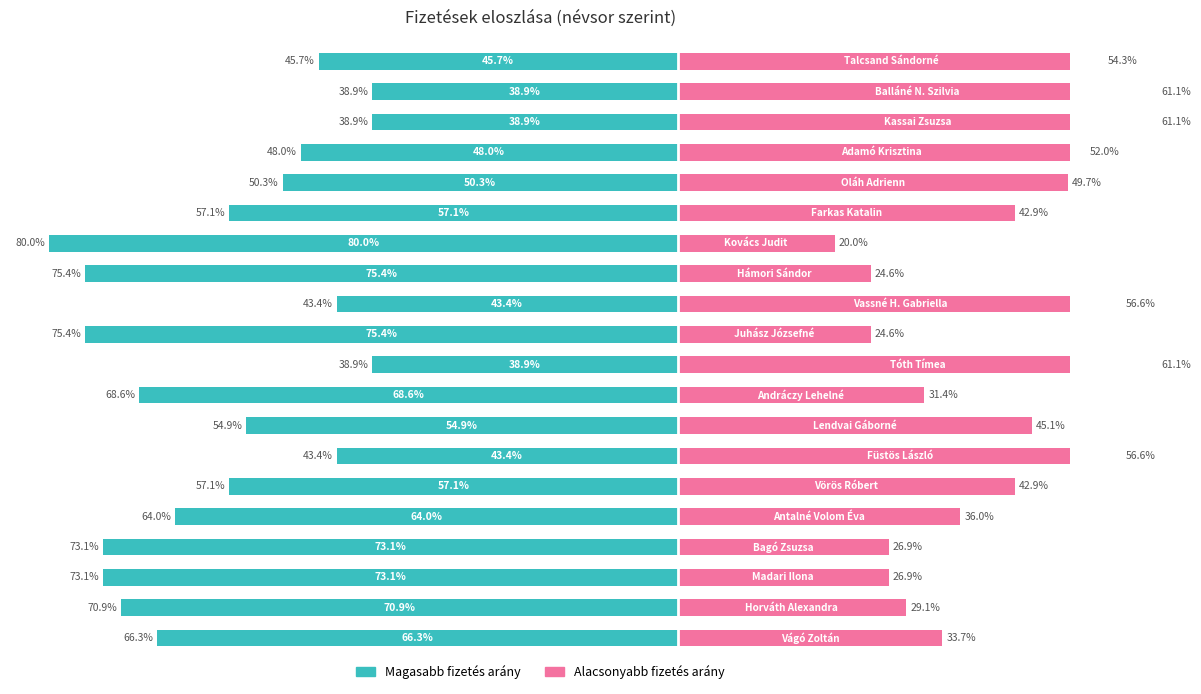

Reading left to right, extract all data points from this chart.

fizetés (bal): -66.3	-70.9	-73.1	-73.1	-64.0	-57.1	-43.4	-54.9	-68.6	-38.9	-75.4	-43.4	-75.4	-80.0	-57.1	-50.3	-48.0	-38.9	-38.9	-45.7
fizetés (jobb): 33.7	29.1	26.9	26.9	36.0	42.9	56.6	45.1	31.4	61.1	24.6	56.6	24.6	20.0	42.9	49.7	52.0	61.1	61.1	54.3